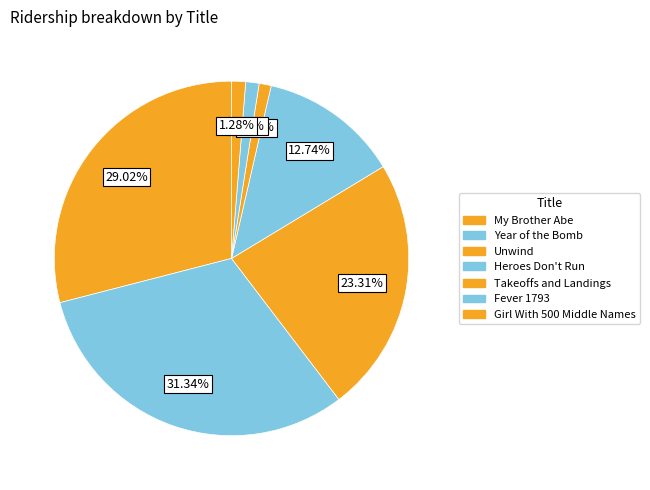

How many slices are in this pie chart?

7